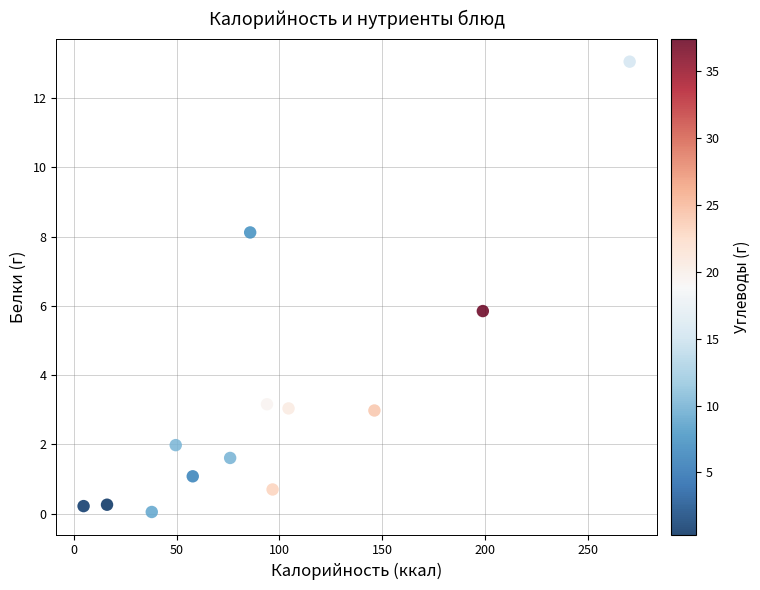

What is the range of X values (max minus min)?

265.6